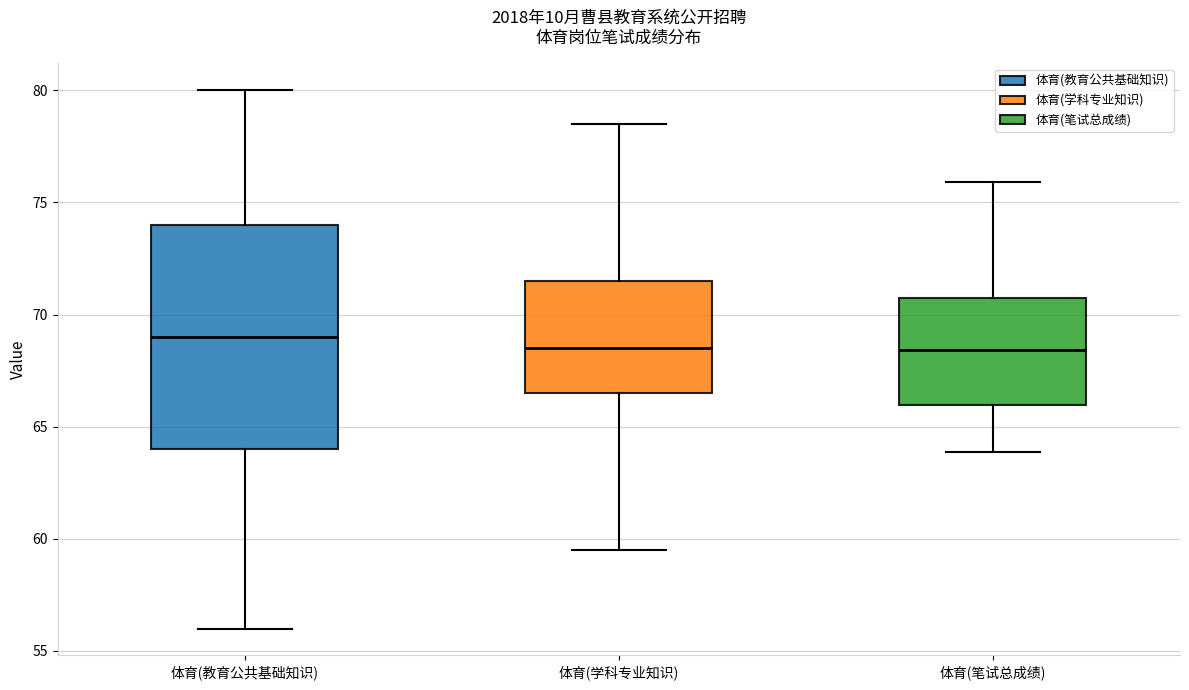

Reading left to right, transcribe this box plot: for each box, give where its median line is, the range the box spans, and where its two whiskers end, as read against the y-axis. The values are not printed on the chart, so give them approximately, as read against the axis.

体育(教育公共基础知识): median 69.0, box 64.0 to 74.0, whiskers 56.0 to 80.0
体育(学科专业知识): median 68.5, box 66.5 to 71.5, whiskers 59.5 to 78.5
体育(笔试总成绩): median 68.5, box 66.0 to 70.5, whiskers 64.0 to 76.0